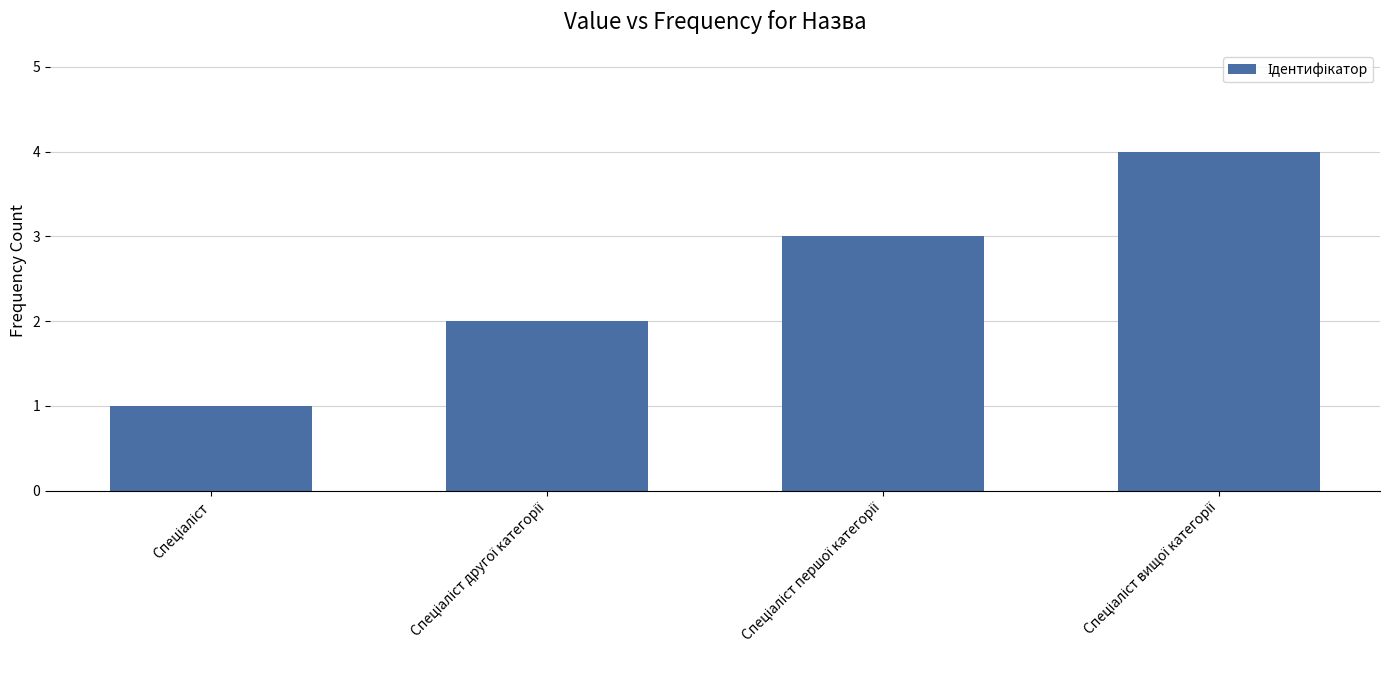

What is the maximum value shown in the chart?

4